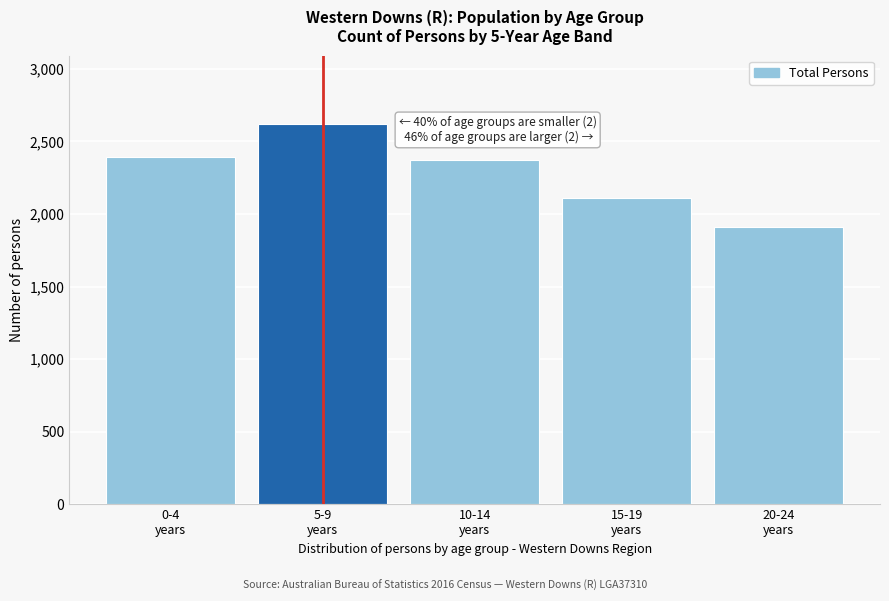

Reading left to right, list all the values displayed in this chart.

2389	2618	2374	2112	1907